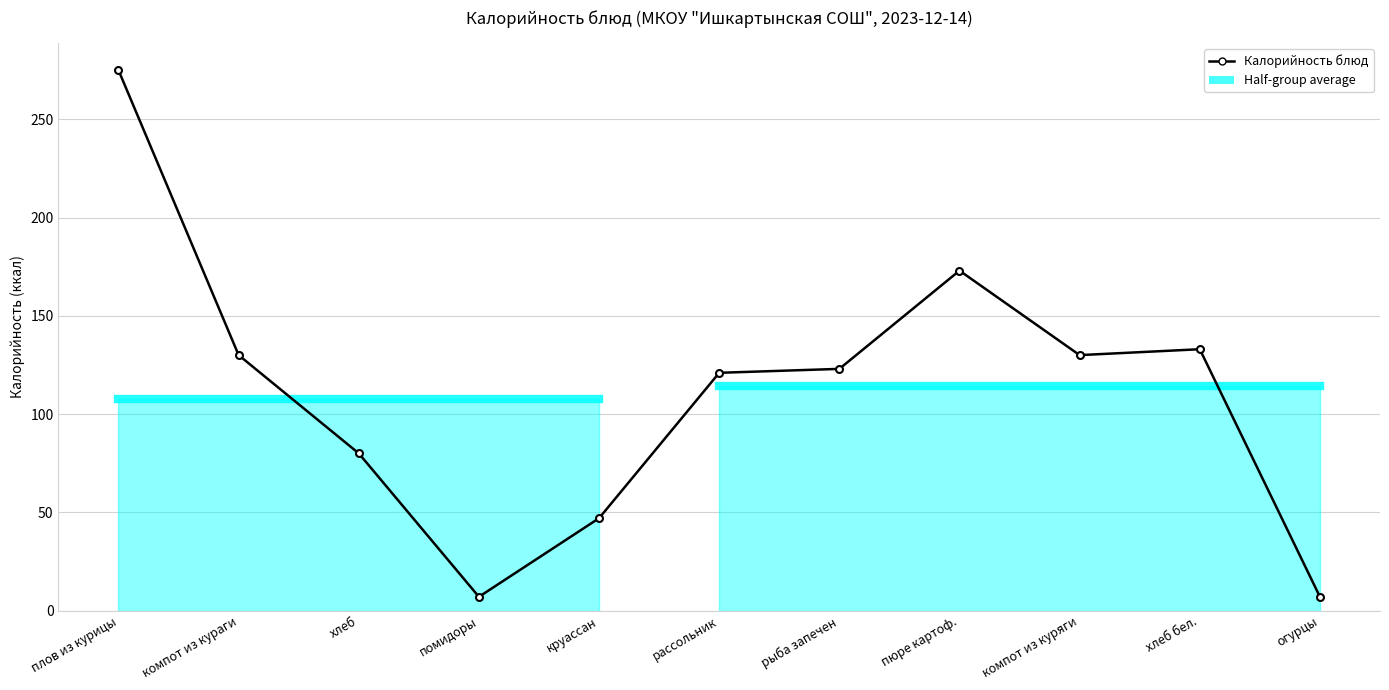

Is this an area chart (filled region under the line)?

No